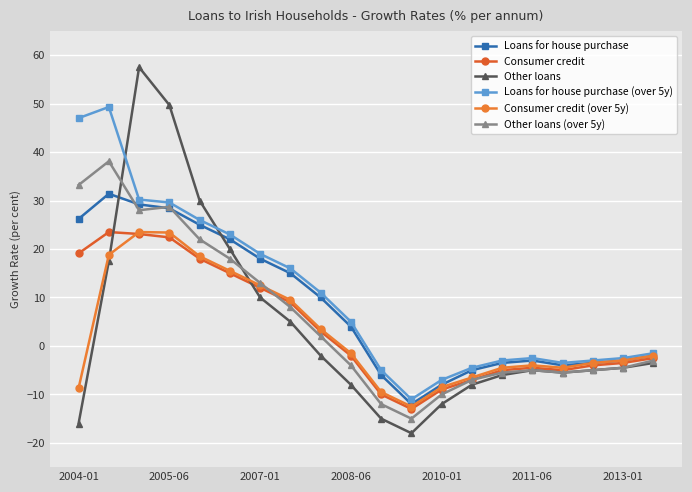

How many values in the Consumer credit series exceed -2?

9